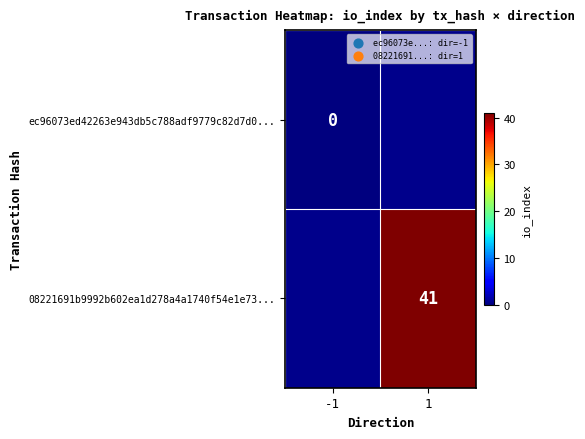

At which category does the chart reach its minimum across all series?

-1